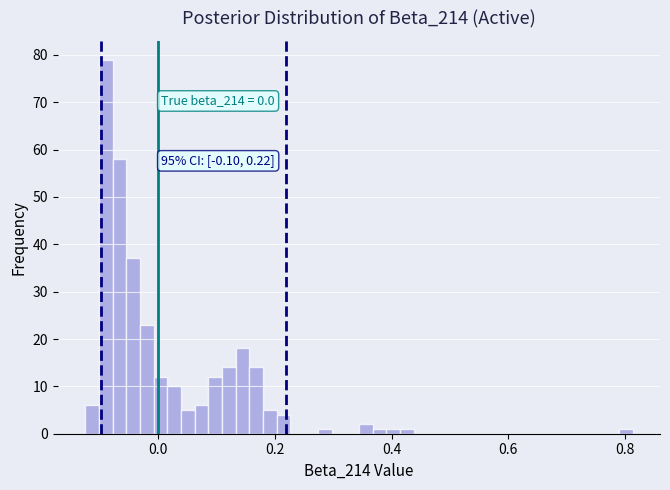

Around what value on the x-axis is the tallest bar? Give the approximate position of its centre, as read against the axis.

-0.10